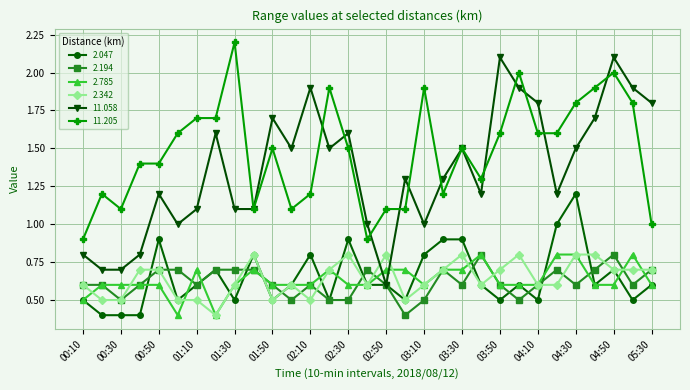

Which series has the widest spread of values?

11.058